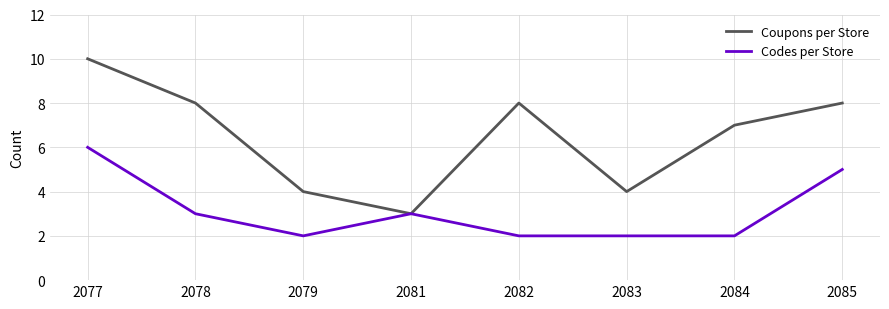

Read the Coupons per Store value at 2084.

7